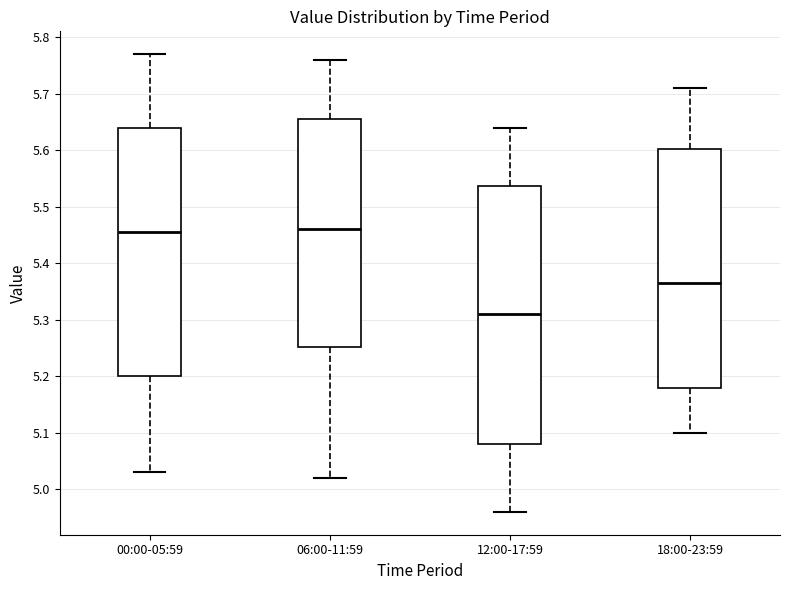

Reading left to right, read every box against the y-axis: the position of its median line, the range the box covers, and the ends of its whiskers. The values are not printed on the chart, so give them approximately, as read against the axis.

00:00-05:59: median 5.46, box 5.20 to 5.64, whiskers 5.03 to 5.77
06:00-11:59: median 5.46, box 5.25 to 5.66, whiskers 5.02 to 5.76
12:00-17:59: median 5.31, box 5.08 to 5.54, whiskers 4.96 to 5.64
18:00-23:59: median 5.37, box 5.18 to 5.60, whiskers 5.10 to 5.71